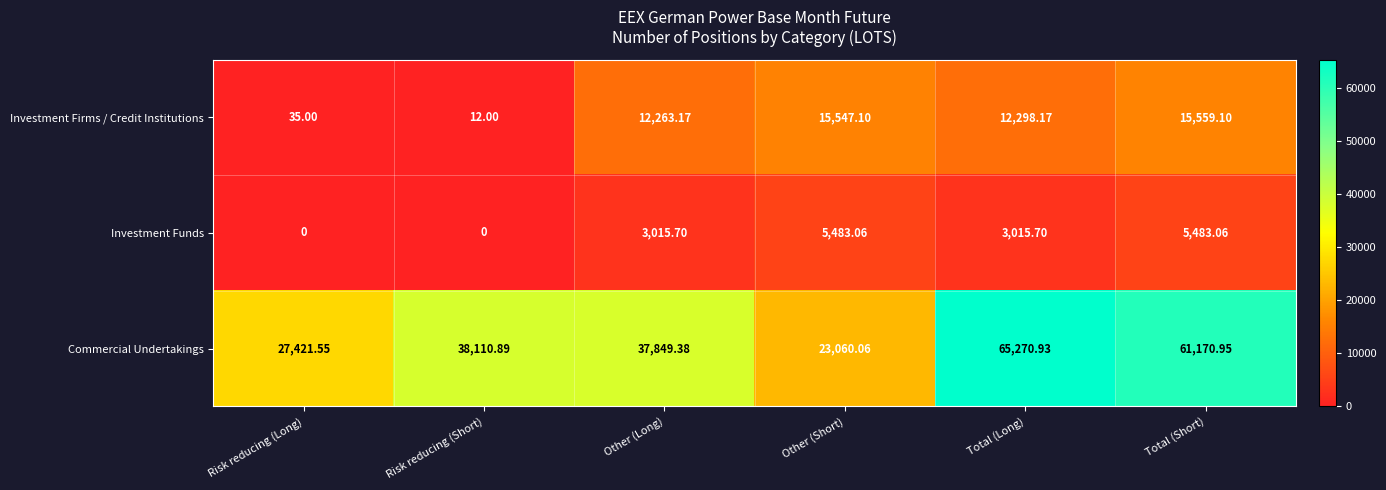

What is the total value across all series at Other (Short)?

44090.2